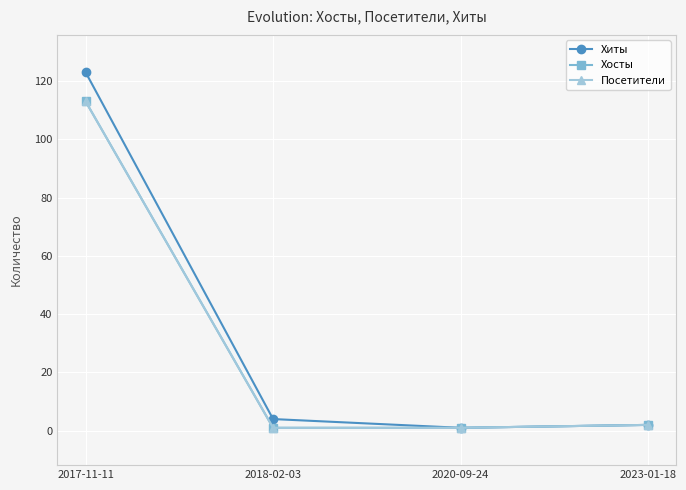

Rank the series by their maximum value, from highest to lowest.

Хиты, Хосты, Посетители